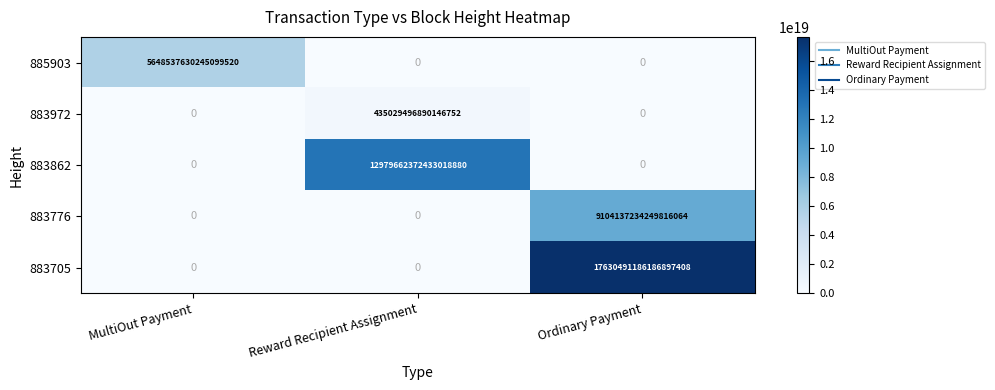

Which series has the largest total across all categories?

883705